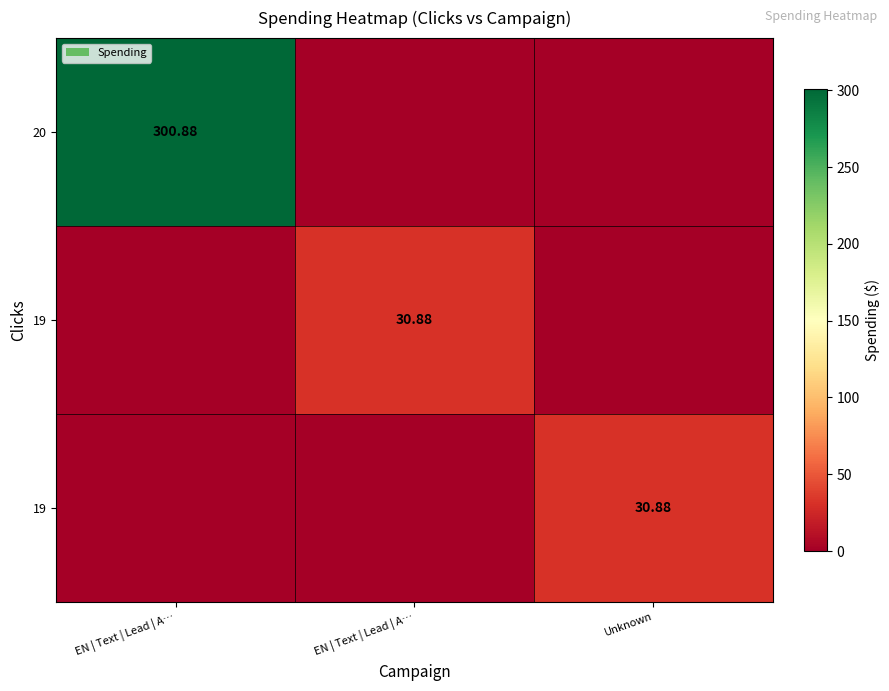

Which category has the highest value across all series?

EN | Text | Lead | A…